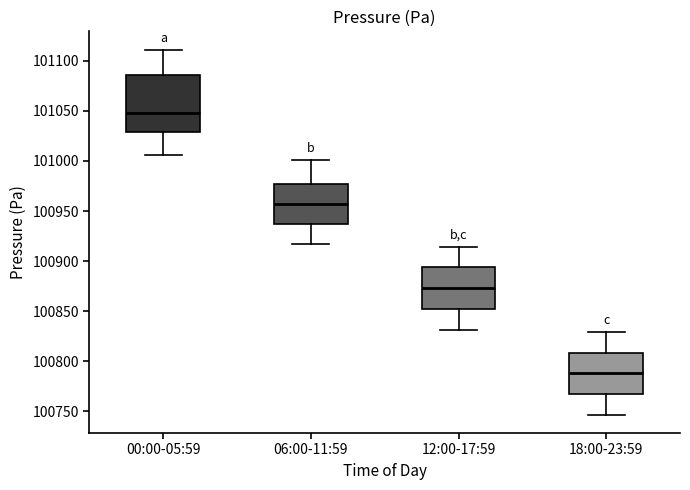

Reading left to right, read every box against the y-axis: the position of its median line, the range the box covers, and the ends of its whiskers. The values are not printed on the chart, so give them approximately, as read against the axis.

00:00-05:59: median 101050, box 101030 to 101085, whiskers 101005 to 101110
06:00-11:59: median 100955, box 100935 to 100975, whiskers 100915 to 101000
12:00-17:59: median 100875, box 100850 to 100895, whiskers 100830 to 100915
18:00-23:59: median 100790, box 100765 to 100810, whiskers 100745 to 100830